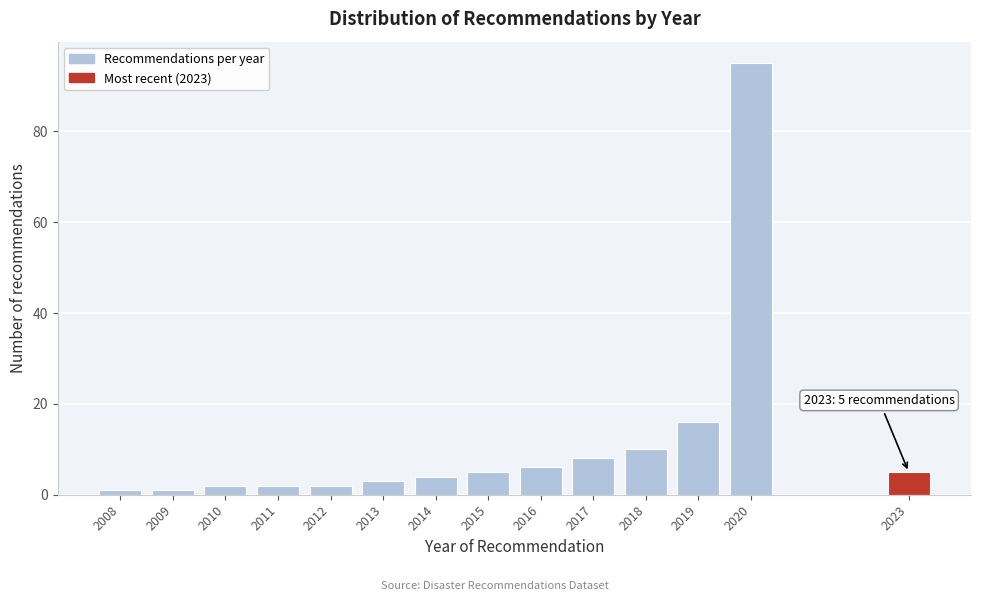

Reading right to left, list all the values displayed in this chart.

5	95	16	10	8	6	5	4	3	2	2	2	1	1